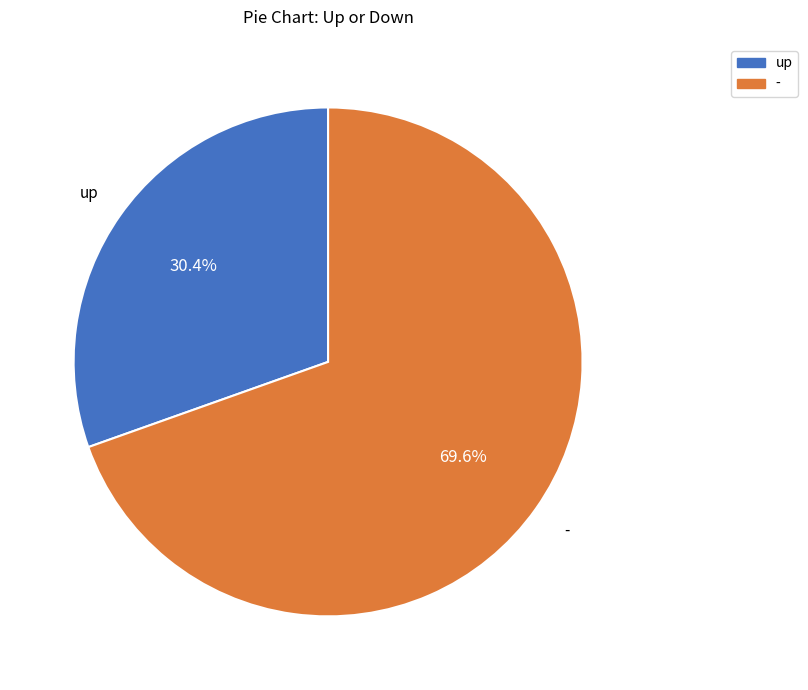

What percentage is NOT represented by -?

30.4%